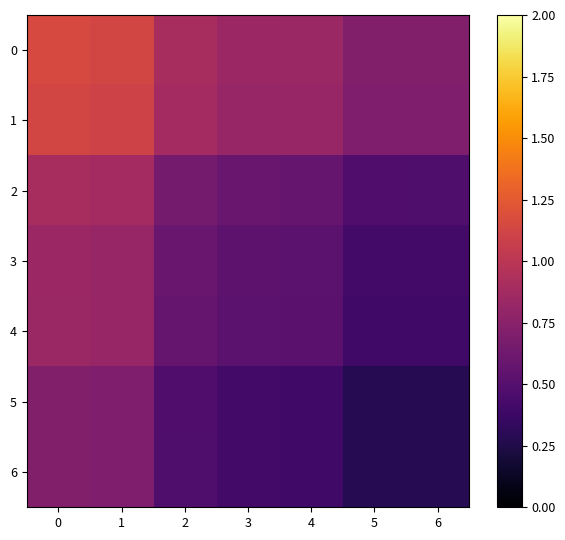

Reading left to right, transcribe all the data shown in this chart.

0: 0=1.2	1=1.1	2=0.9	3=0.8	4=0.8	5=0.7	6=0.7
1: 0=1.1	1=1.1	2=0.9	3=0.8	4=0.8	5=0.7	6=0.7
2: 0=0.9	1=0.9	2=0.7	3=0.6	4=0.6	5=0.5	6=0.5
3: 0=0.8	1=0.8	2=0.6	3=0.5	4=0.5	5=0.4	6=0.4
4: 0=0.8	1=0.8	2=0.6	3=0.5	4=0.5	5=0.4	6=0.4
5: 0=0.7	1=0.7	2=0.5	3=0.4	4=0.4	5=0.3	6=0.3
6: 0=0.7	1=0.7	2=0.5	3=0.4	4=0.4	5=0.3	6=0.3